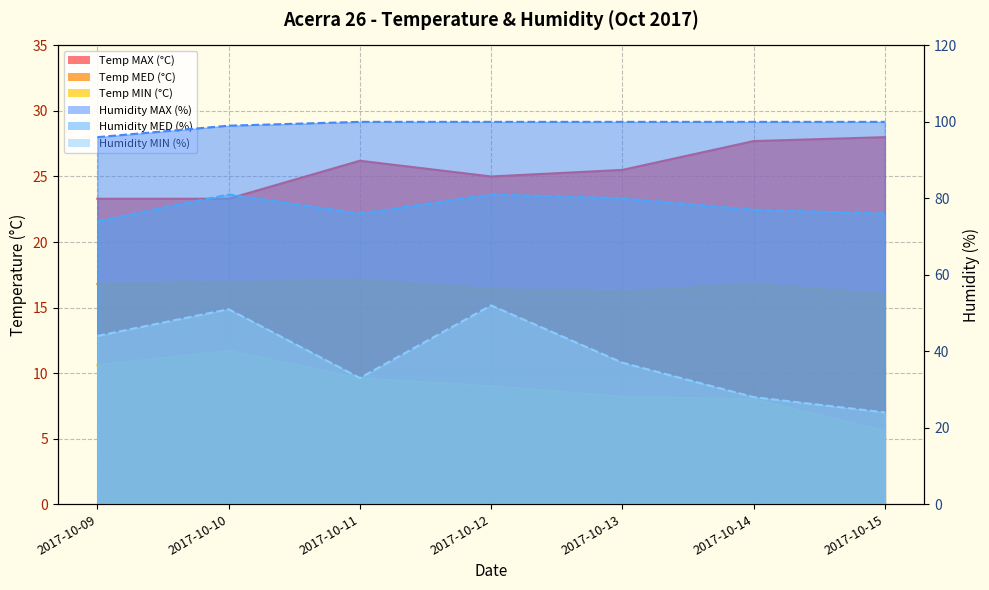

At 2017-10-12, list the series in order from largest to smallest.

Humidity MAX (%), Humidity MED (%), Humidity MIN (%), Temp MAX (°C), Temp MED (°C), Temp MIN (°C)